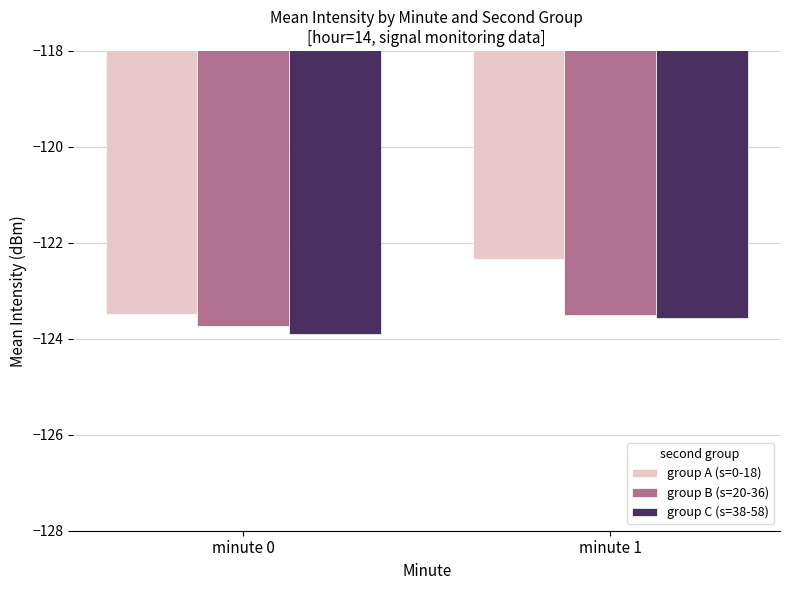

How many series are shown in this chart?

3